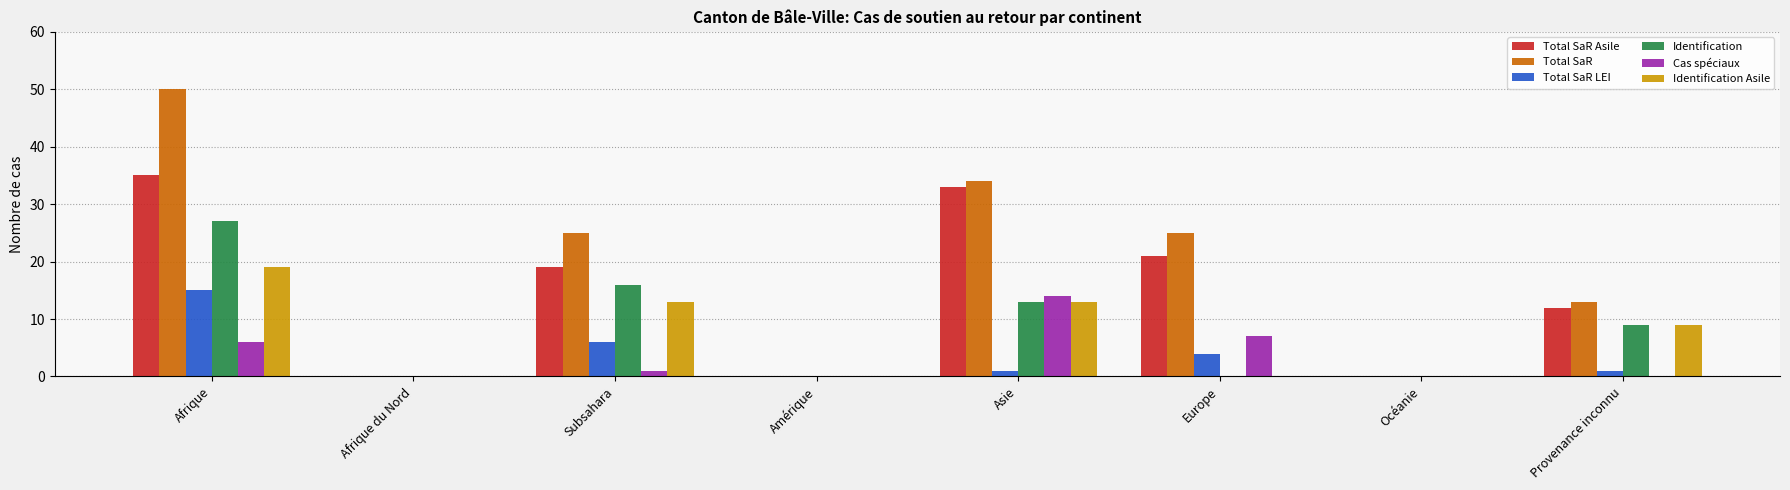

Where does the Total SaR Asile series first go above 19?

Afrique